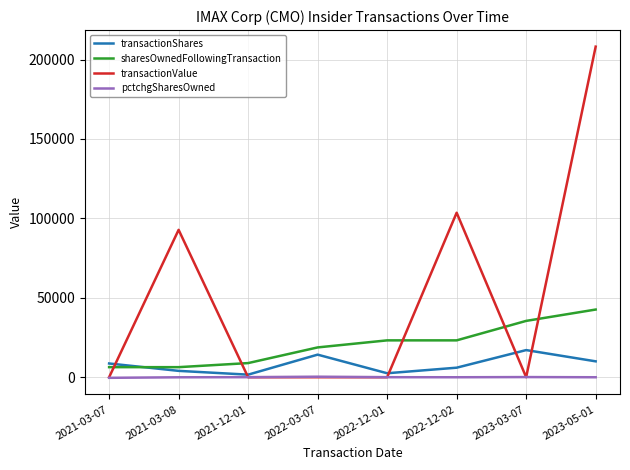

Rank the series by their maximum value, from highest to lowest.

transactionValue, sharesOwnedFollowingTransaction, transactionShares, pctchgSharesOwned